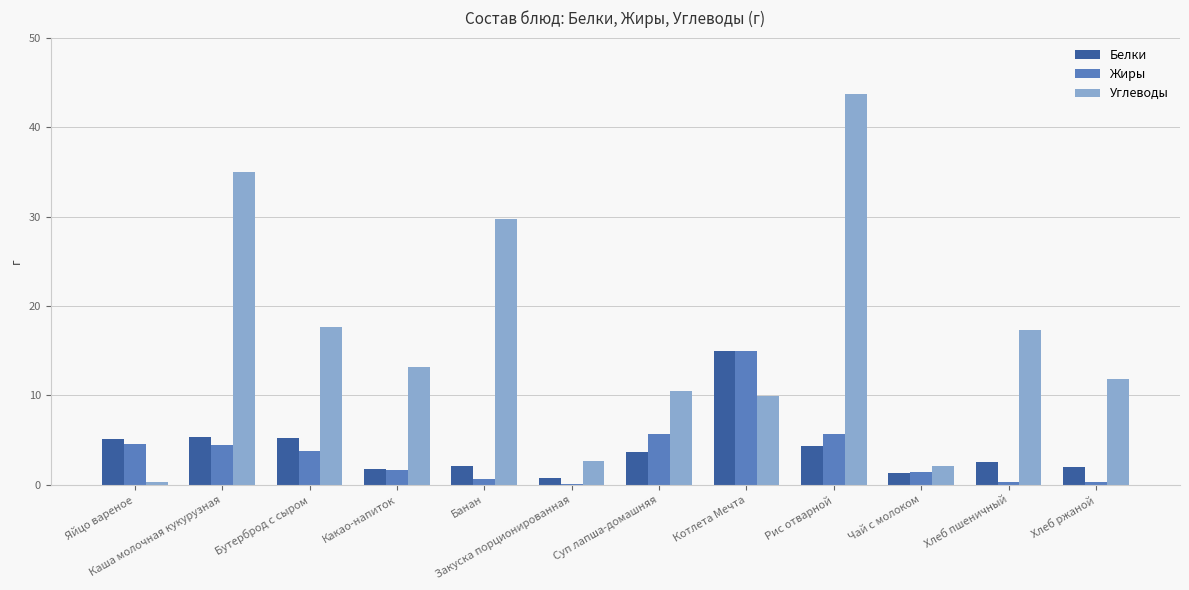

Which series has the widest spread of values?

Углеводы